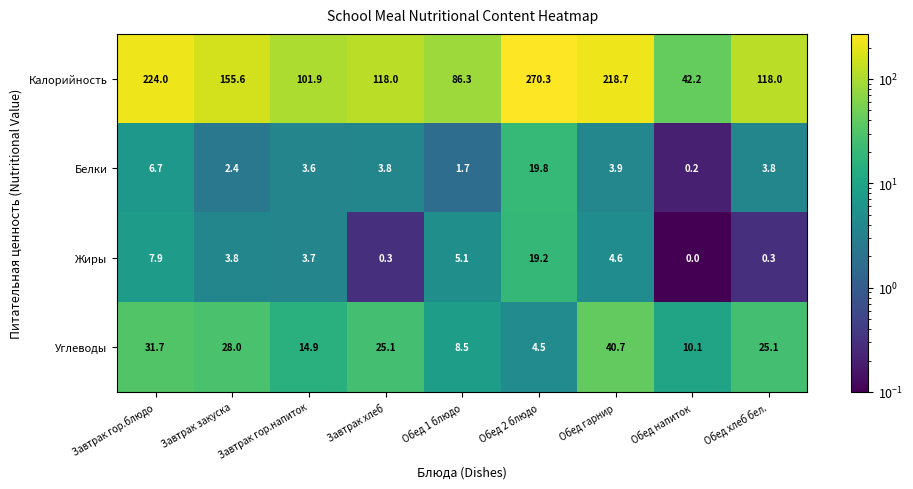

Which series has the largest total across all categories?

Калорийность